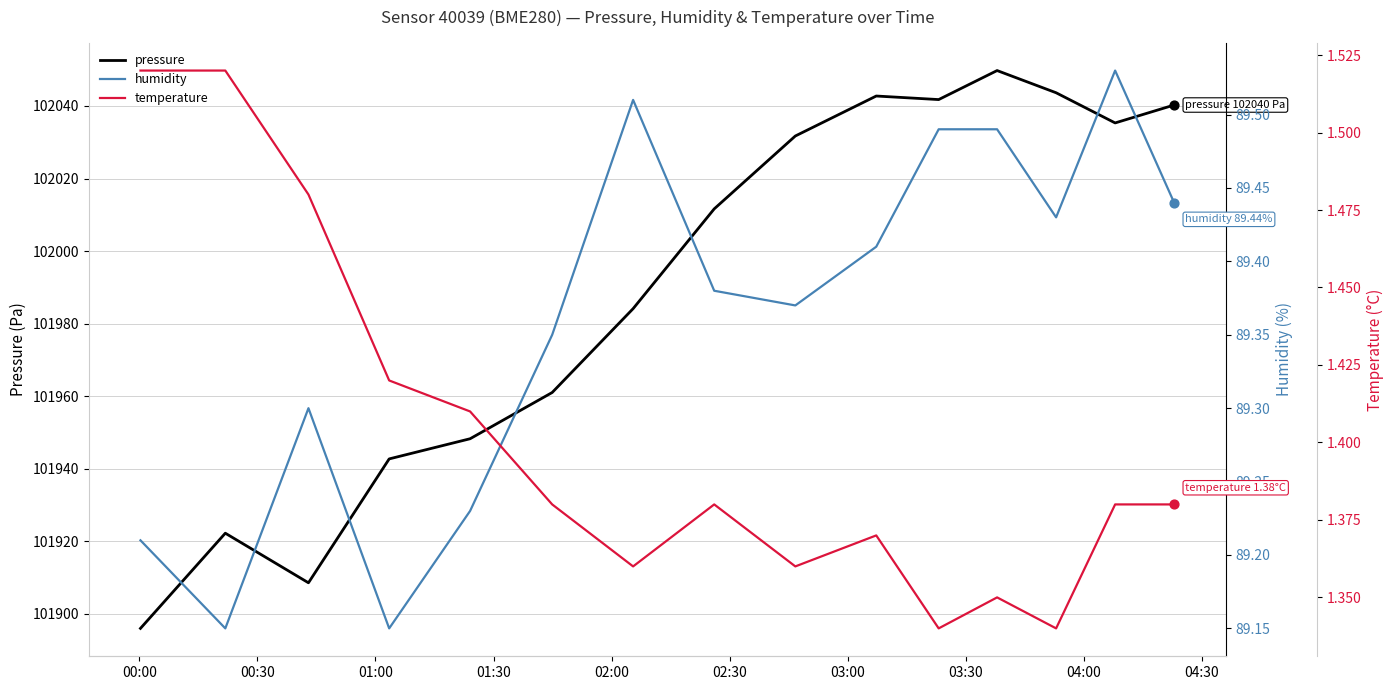

What are all the series names shown in the legend?

pressure, humidity, temperature